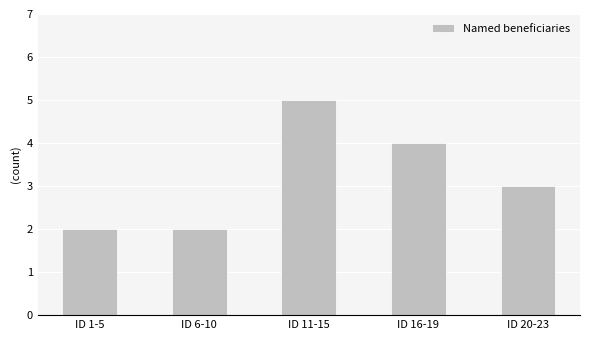

Reading left to right, extract all data points from this chart.

2	2	5	4	3